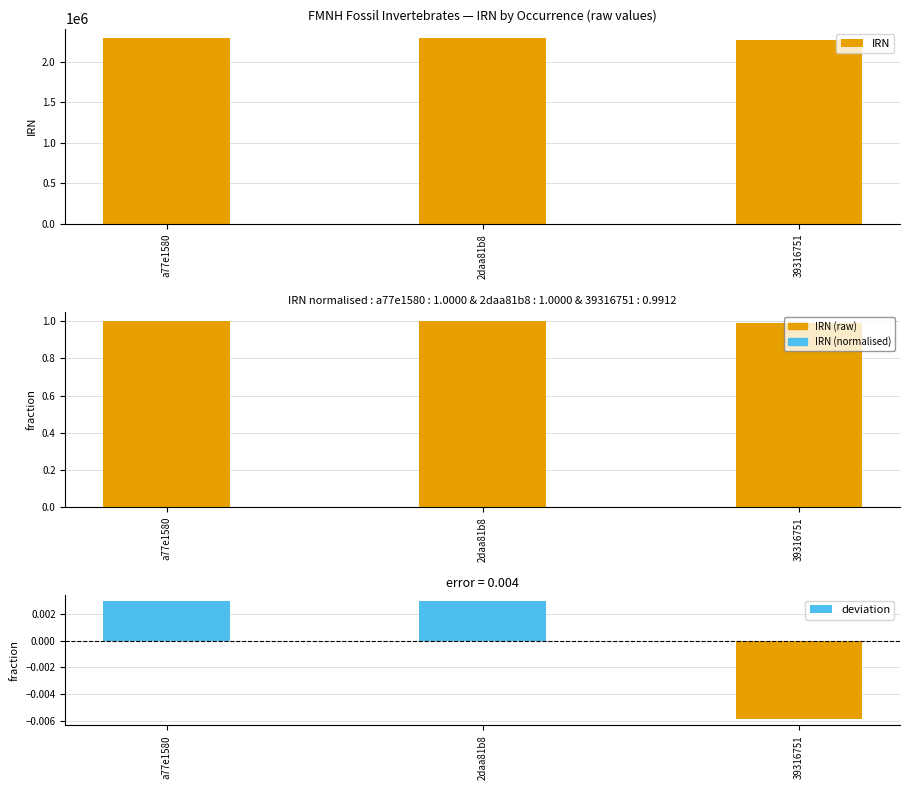

Reading left to right, what are all the values shown in this chart?

IRN: 2296722.0	2296724.0	2276437.0
IRN (normalised): 1.0	1.0	1.0